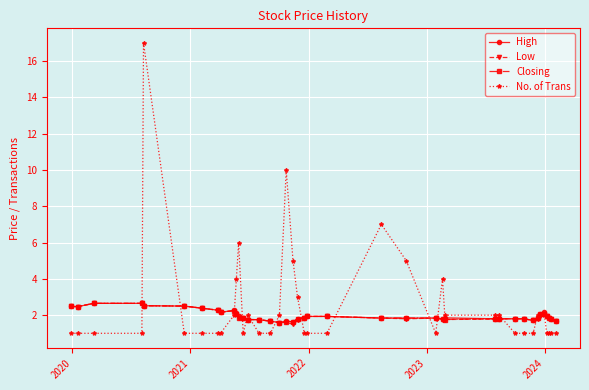

What is the lowest value of the Closing series?

1.6